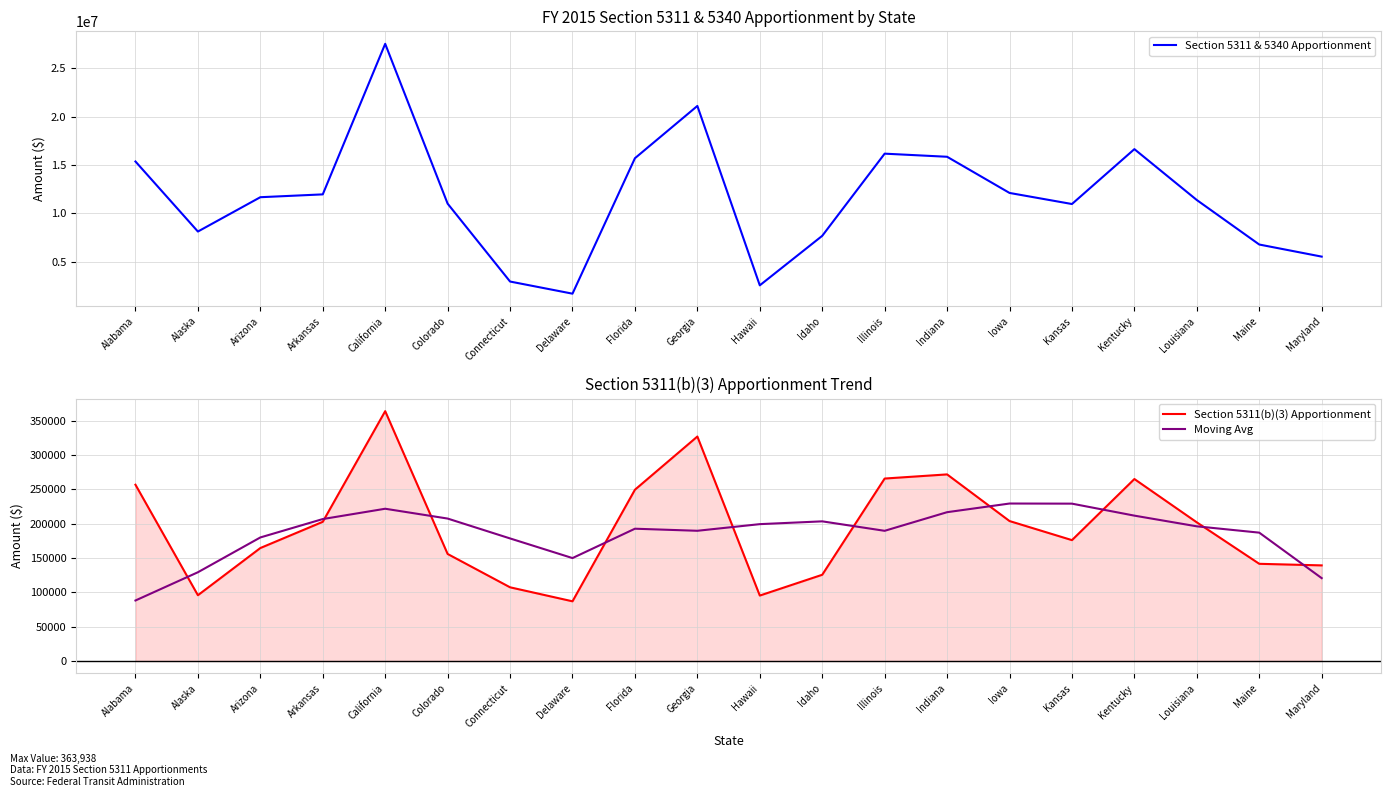

What is the difference between the maximum and minimum values in the Section 5311 & 5340 Apportionment series?

25848793